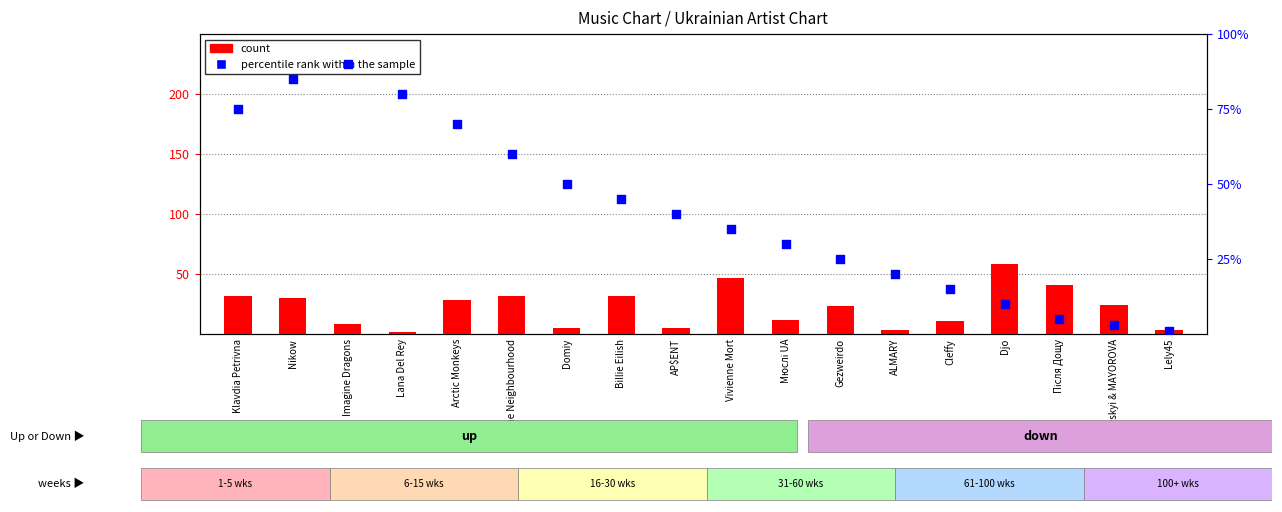

Is the value of percentile rank within the sample at ALMARY greater than the value of count at Lana Del Rey?

Yes